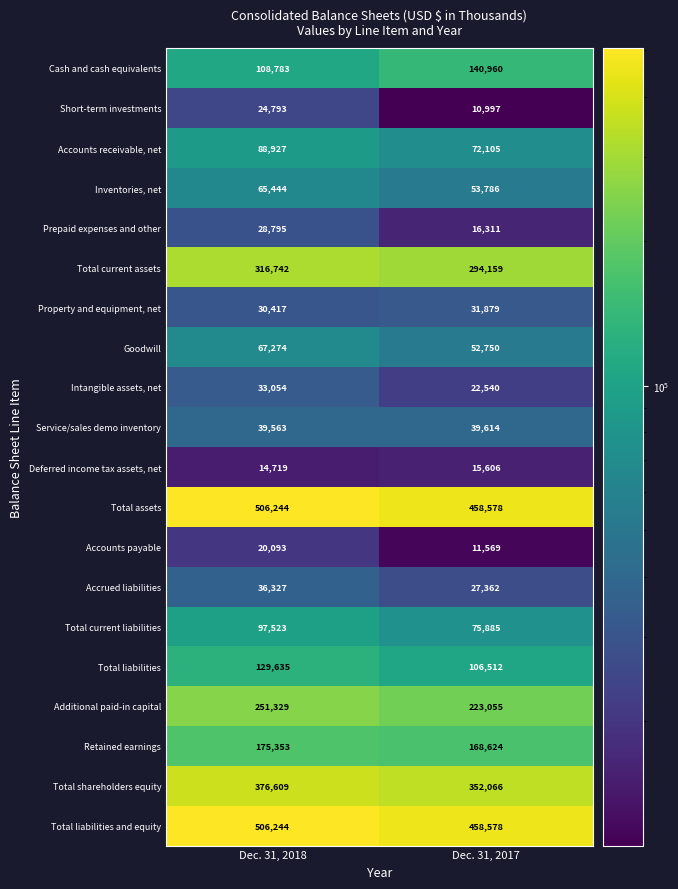

At which category is the sum across all series the highest?

Dec. 31, 2018